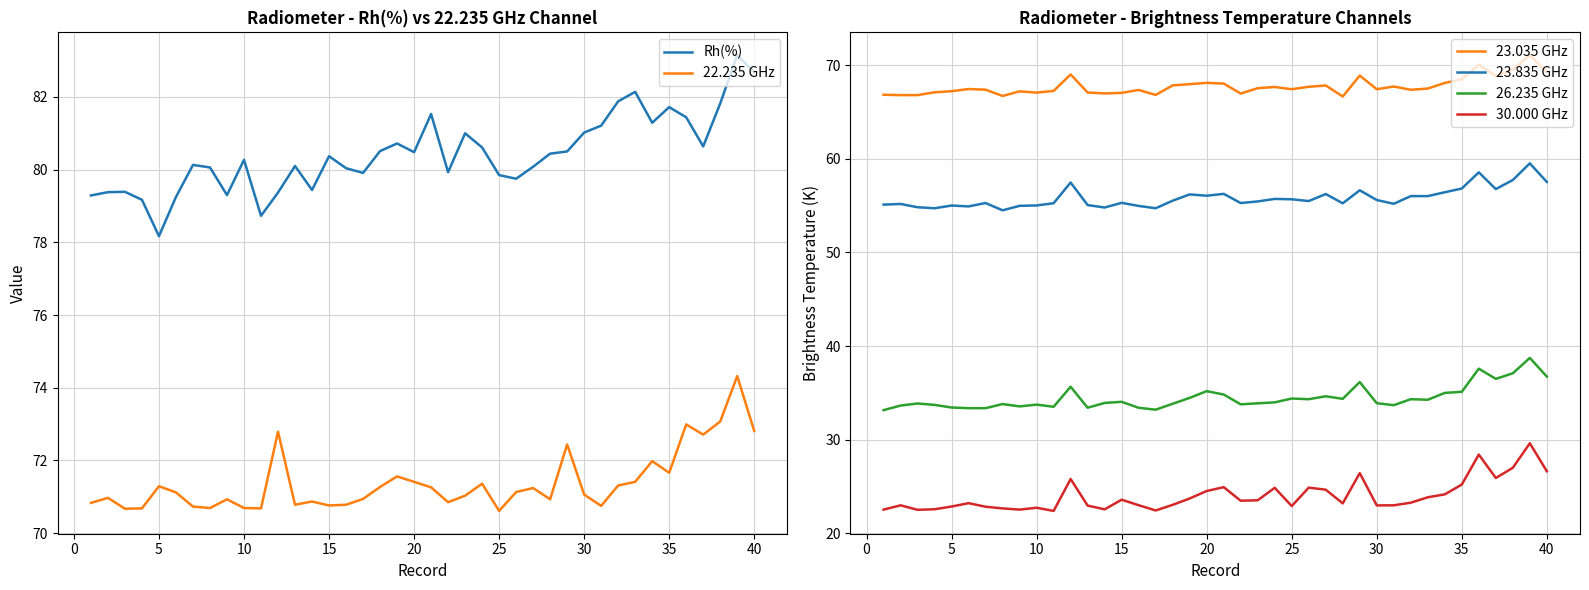

True or false: 30.000 GHz and 23.035 GHz intersect in this chart.

False